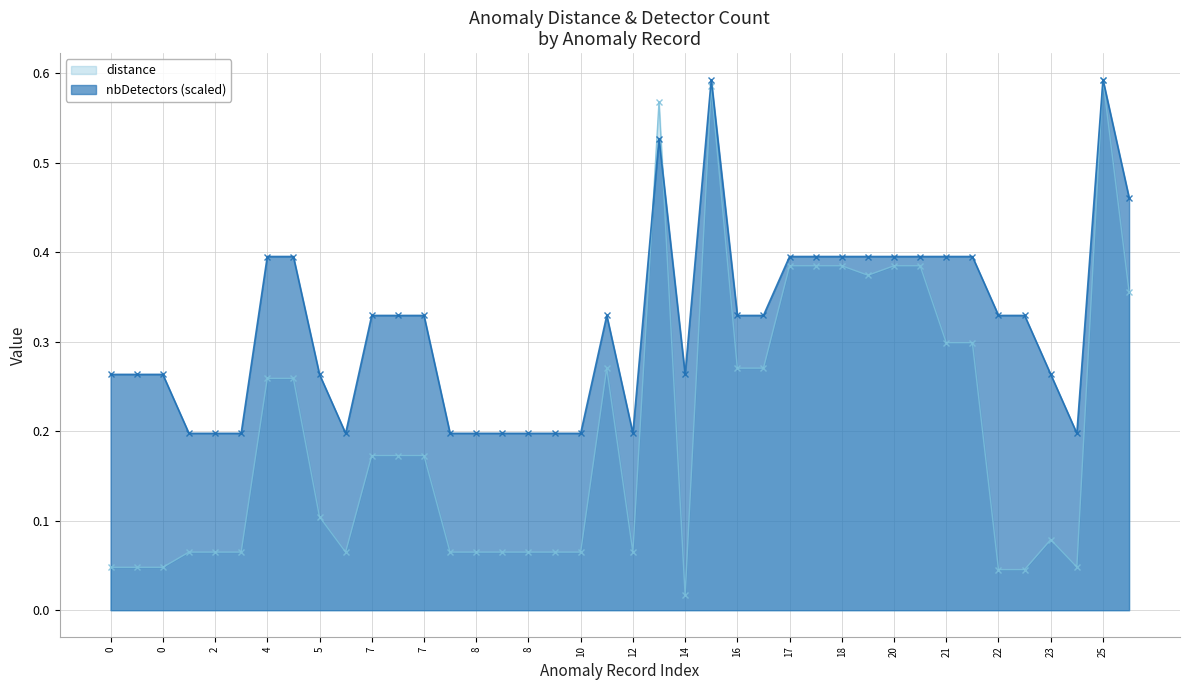

Is the value of distance at 7 greater than the value of nbDetectors at 7?

No